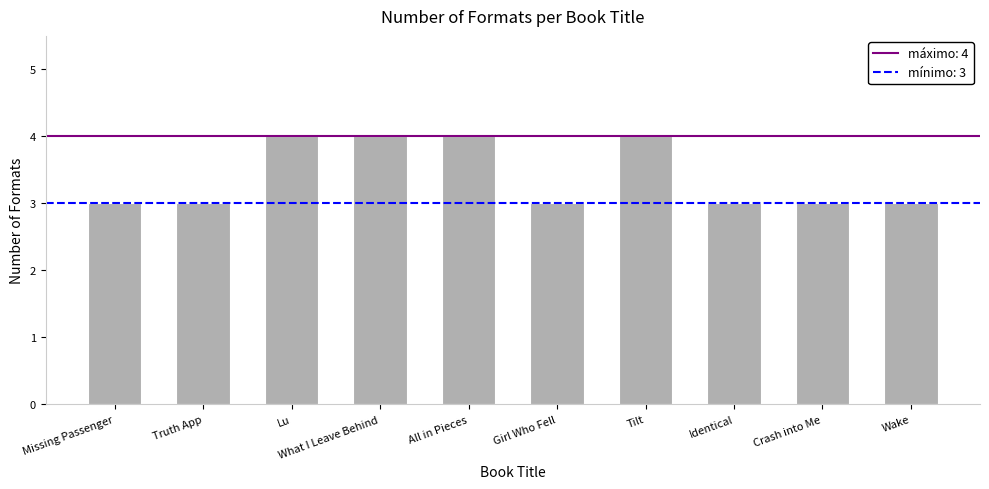

The value at Wake is 4. True or false?

False